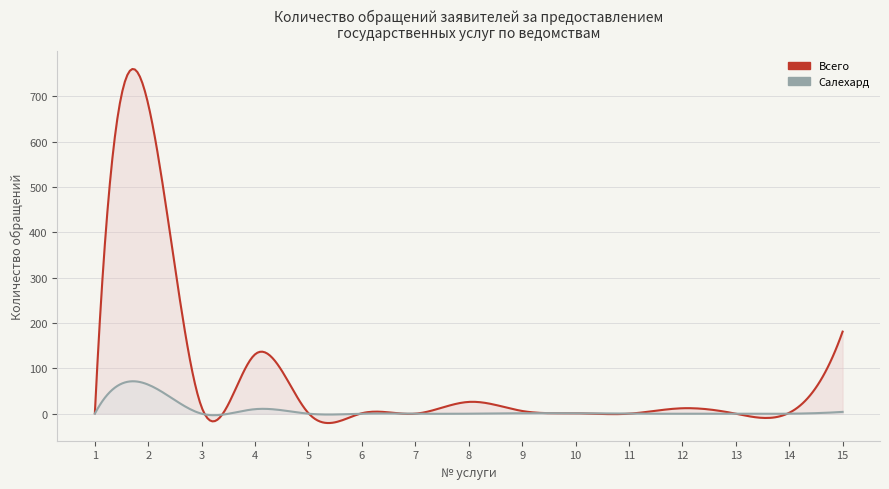

How many interior local peaks does the Всего series have?

4